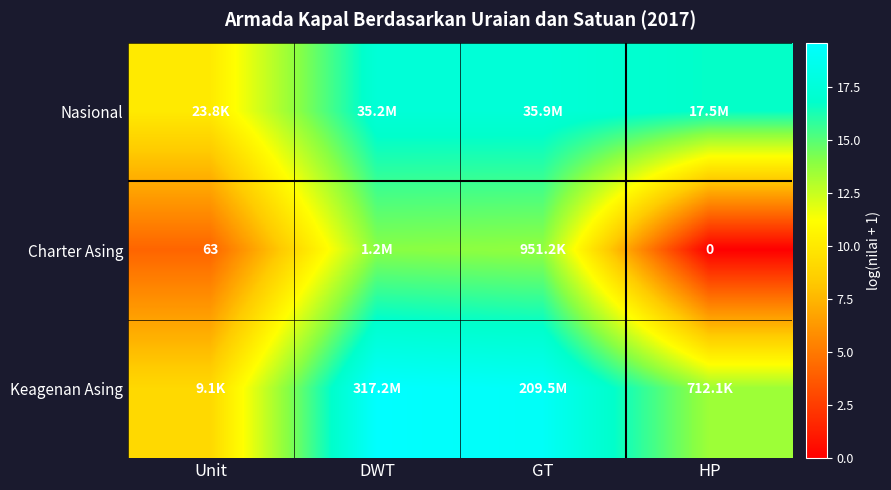

What is the sum of all Charter Asing values?

31.9